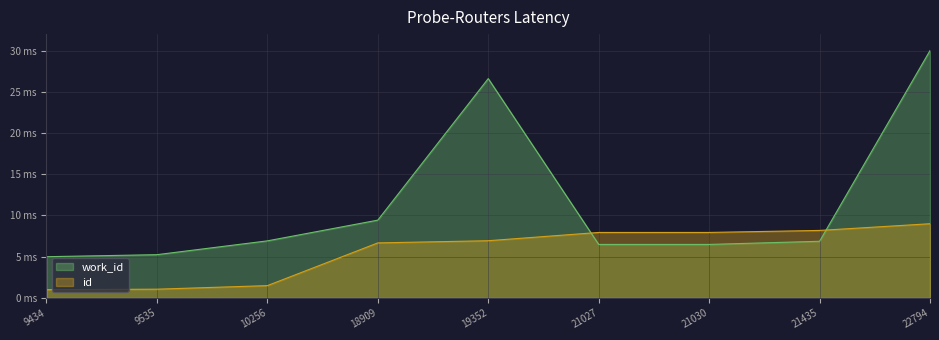

Reading right to left, what are all the values shown in this chart?

work_id: 22794=30.0	21435=6.9	21030=6.5	21027=6.5	19352=26.6	18909=9.4	10256=6.9	9535=5.2	9434=5.0
id: 22794=9.0	21435=8.2	21030=7.9	21027=7.9	19352=6.9	18909=6.7	10256=1.5	9535=1.1	9434=1.0